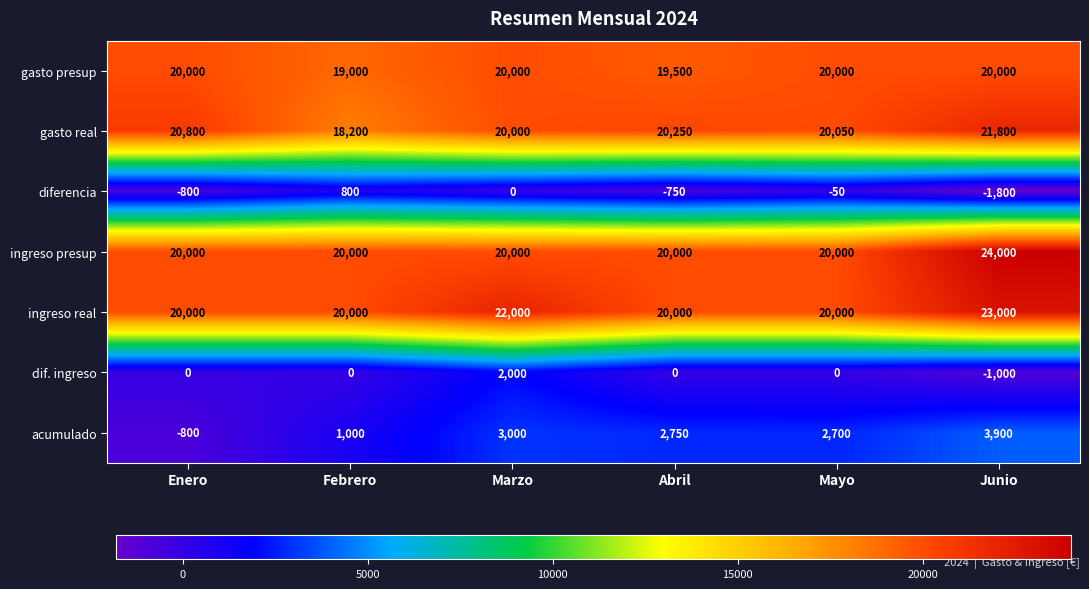

What is the difference between the maximum and minimum values in the acumulado series?

4700